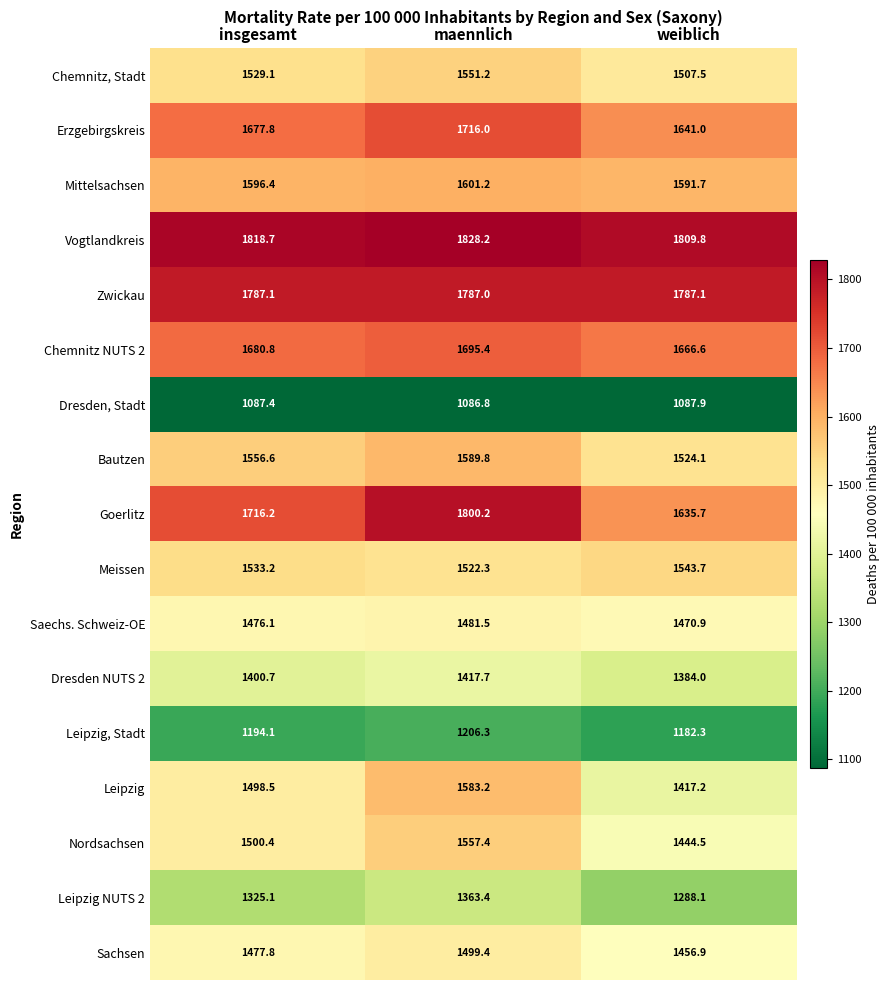

Rank the categories by Leipzig, Stadt value from highest to lowest.

maennlich, insgesamt, weiblich